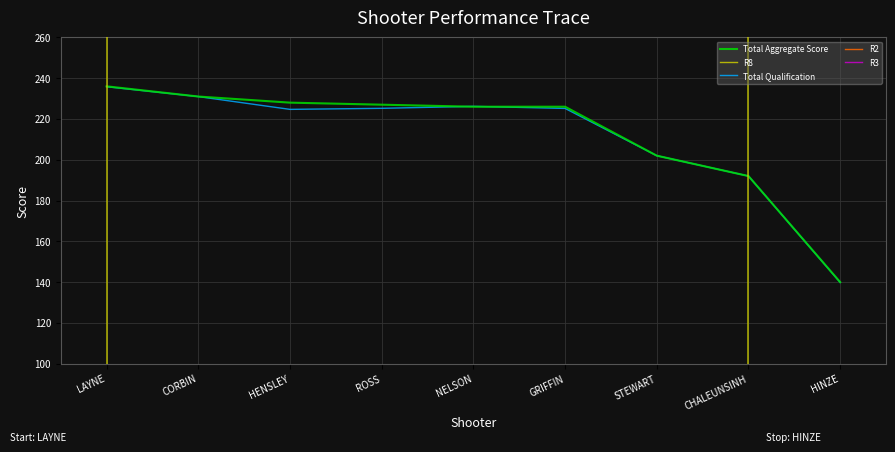

How many lines are shown in the chart?

5